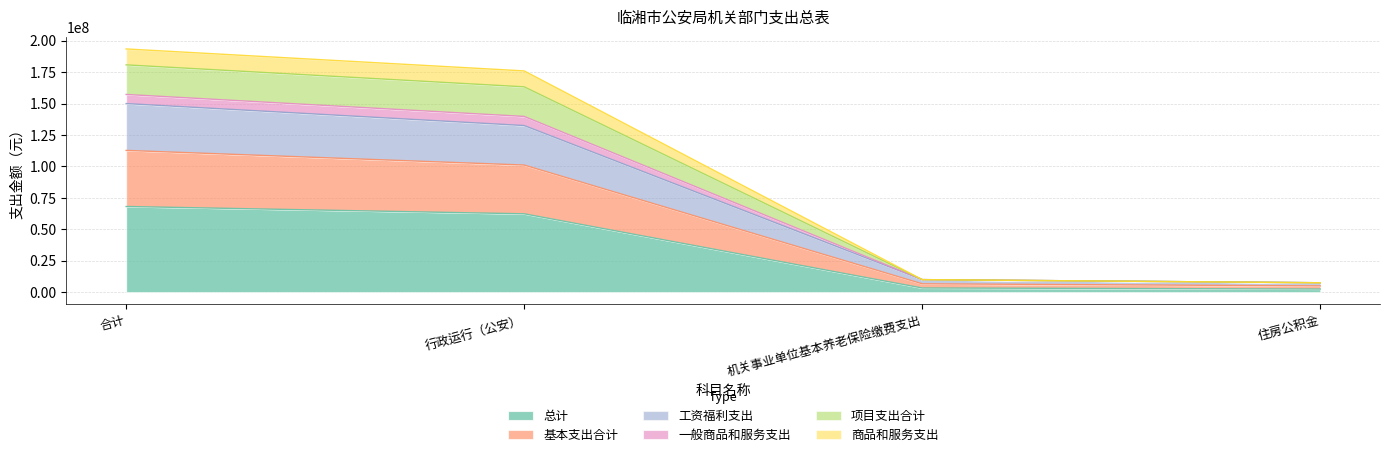

Between 行政运行（公安） and 机关事业单位基本养老保险缴费支出, which is larger?

行政运行（公安）